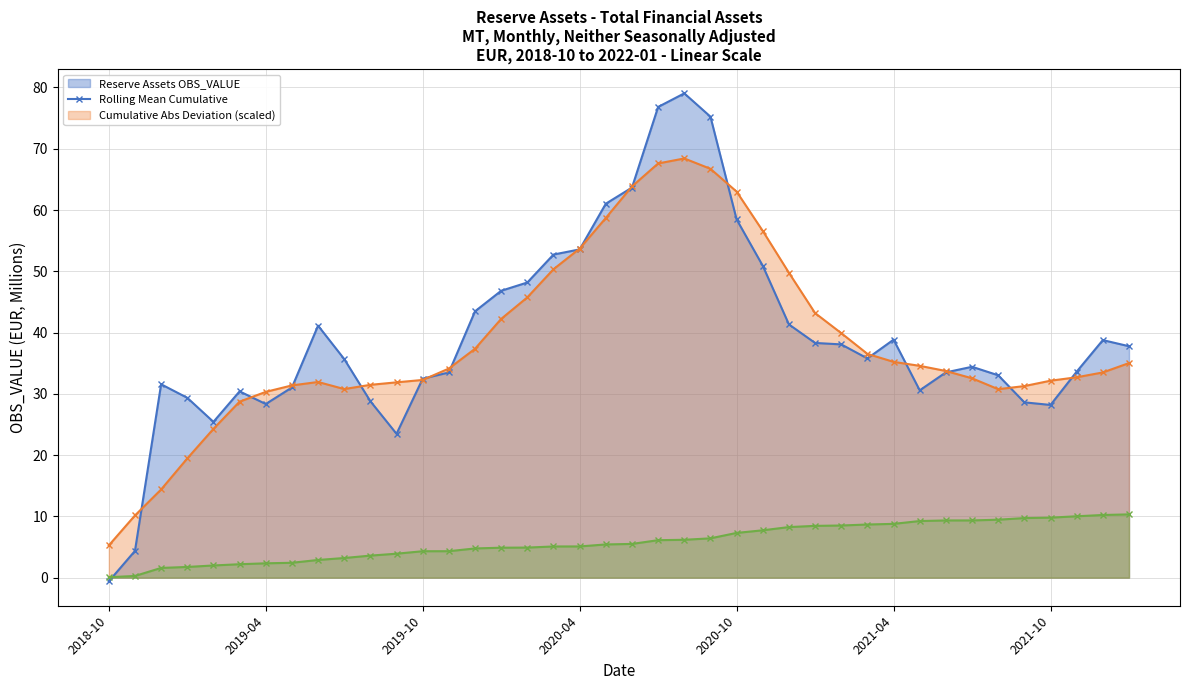

Reading left to right, what are all the values shown in this chart?

Reserve Assets OBS_VALUE (line): -0.6	4.4	31.6	29.4	25.4	30.4	28.3	31.0	41.1	35.7	28.8	23.5	32.5	33.5	43.5	46.8	48.2	52.7	53.6	61.0	63.7	76.8	79.0	75.2	58.5	50.9	41.3	38.3	38.1	35.8	38.8	30.6	33.5	34.4	33.0	28.6	28.2	33.6	38.8	37.8
Rolling Mean Cumulative (line): 5.3	10.2	14.4	19.5	24.3	28.7	30.3	31.4	31.9	30.8	31.5	31.9	32.3	34.1	37.4	42.2	45.8	50.3	53.7	58.7	63.9	67.6	68.4	66.7	63.0	56.6	49.8	43.2	39.9	36.5	35.2	34.6	33.7	32.5	30.8	31.3	32.1	32.7	33.5	35.0
Cumulative Abs Deviation (scaled, line): 0.1	0.3	1.6	1.7	2.0	2.2	2.3	2.4	2.9	3.2	3.6	3.9	4.3	4.3	4.8	4.9	4.9	5.1	5.1	5.4	5.5	6.1	6.2	6.4	7.3	7.7	8.3	8.5	8.5	8.7	8.8	9.2	9.3	9.3	9.5	9.7	9.8	10.0	10.2	10.3